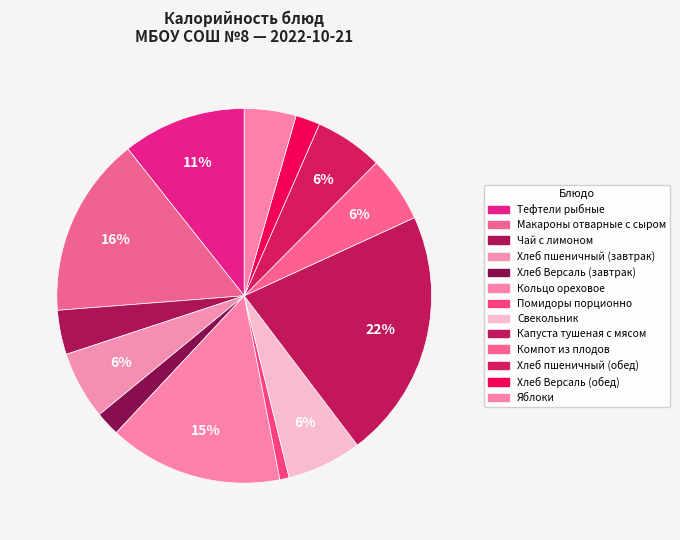

Approximately how many times larger is the value at Яблоки compared to Кольцо ореховое?

0.3